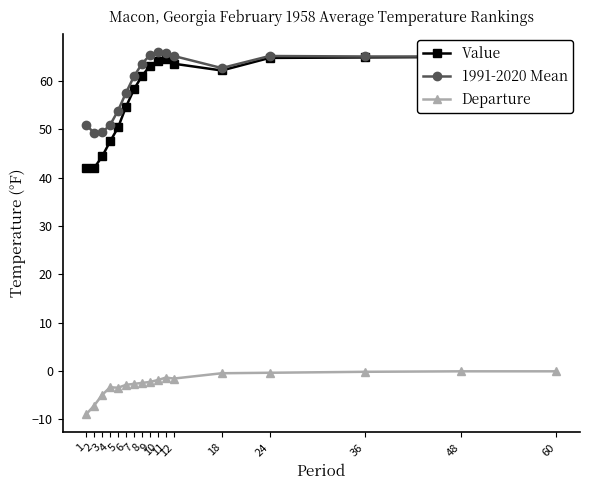

Which category has the highest value in the Value series?

48